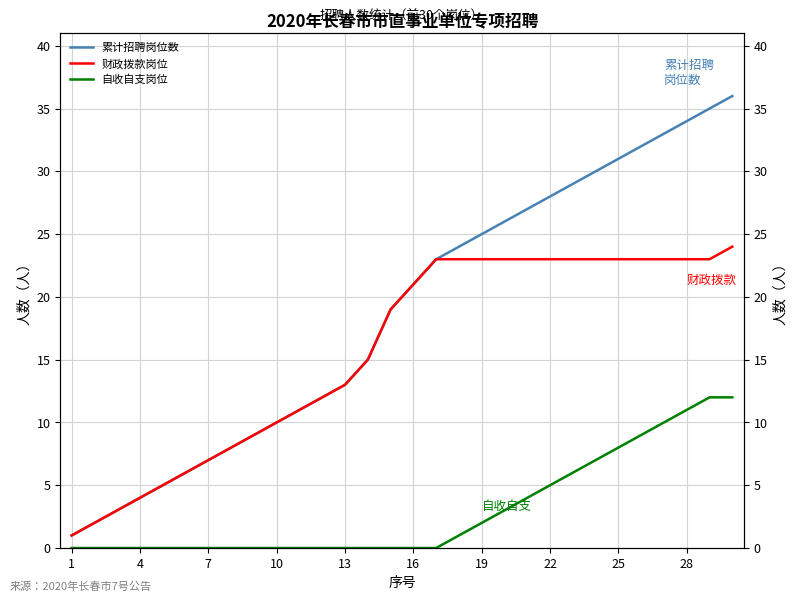

Rank the series by their average value, from lowest to highest.

自收自支岗位, 财政拨款岗位, 累计招聘岗位数